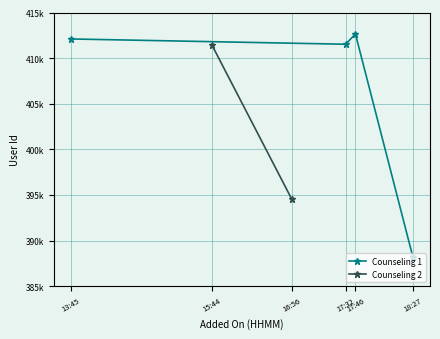

What is the difference between the maximum and minimum values?

24451